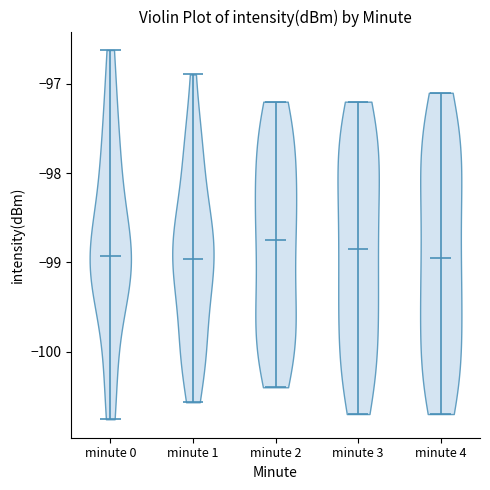

Where does the median line of the violin for minute 0 sit on the y-axis? The values are not printed on the chart, so give them approximately, as read against the axis.

-98.9